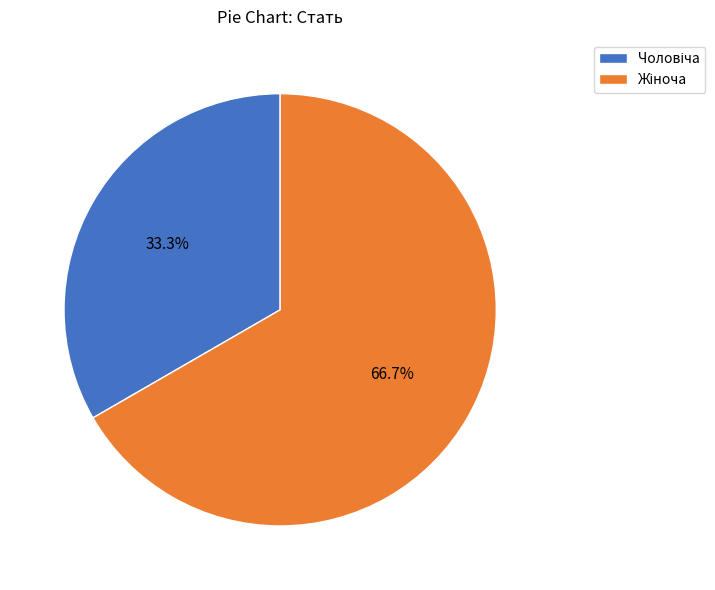

Count the number of slices in the pie.

2